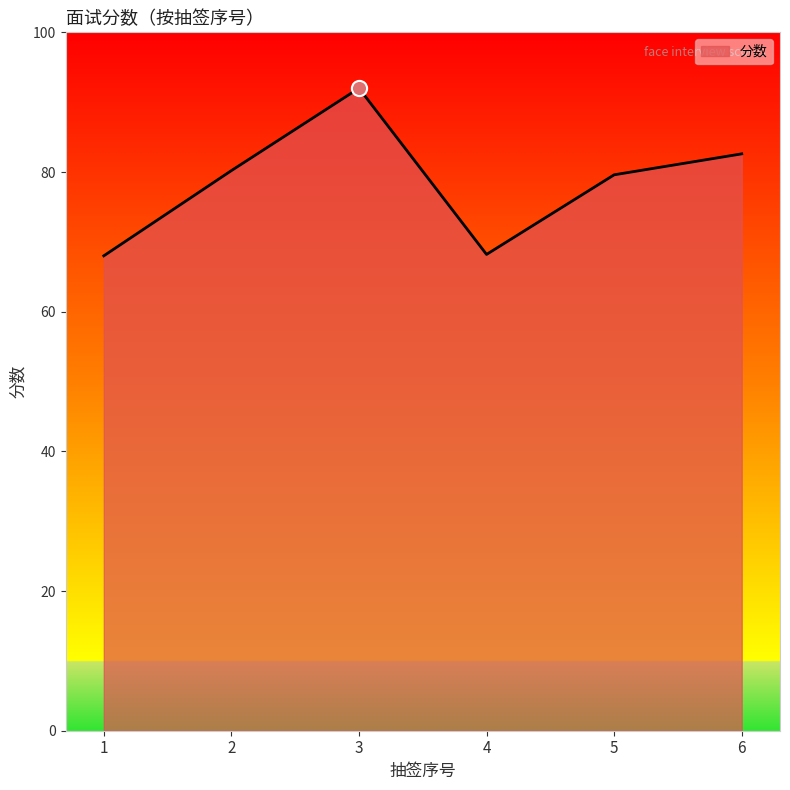

Between 3 and 1, which is larger?

3